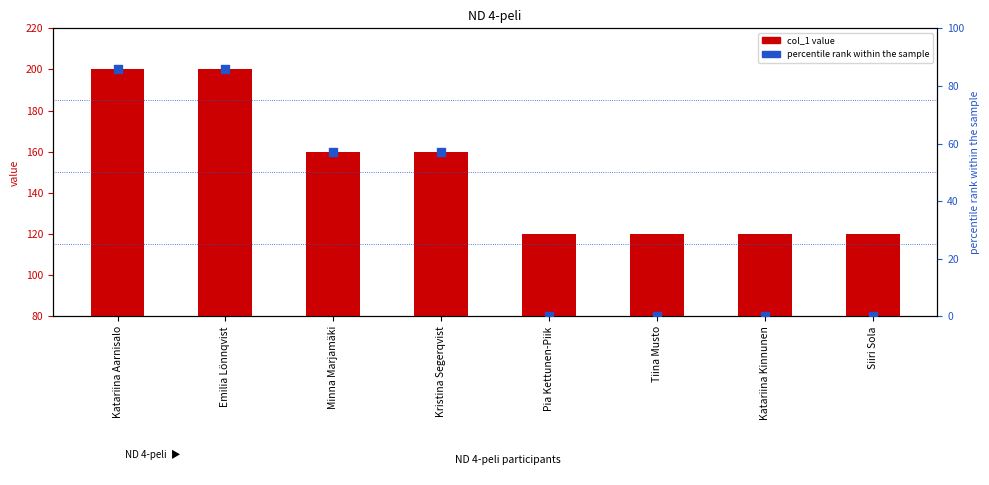

At how many categories does at least one series exceed 52?

8